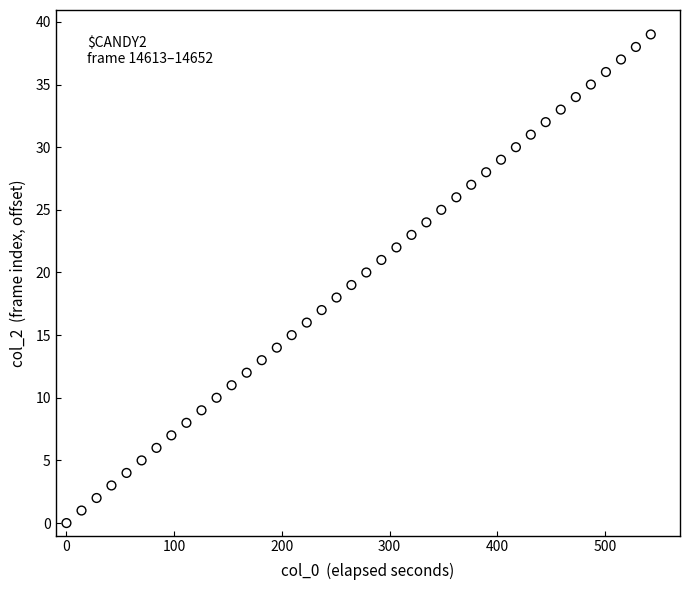

What is the range of Y values (max minus min)?

39